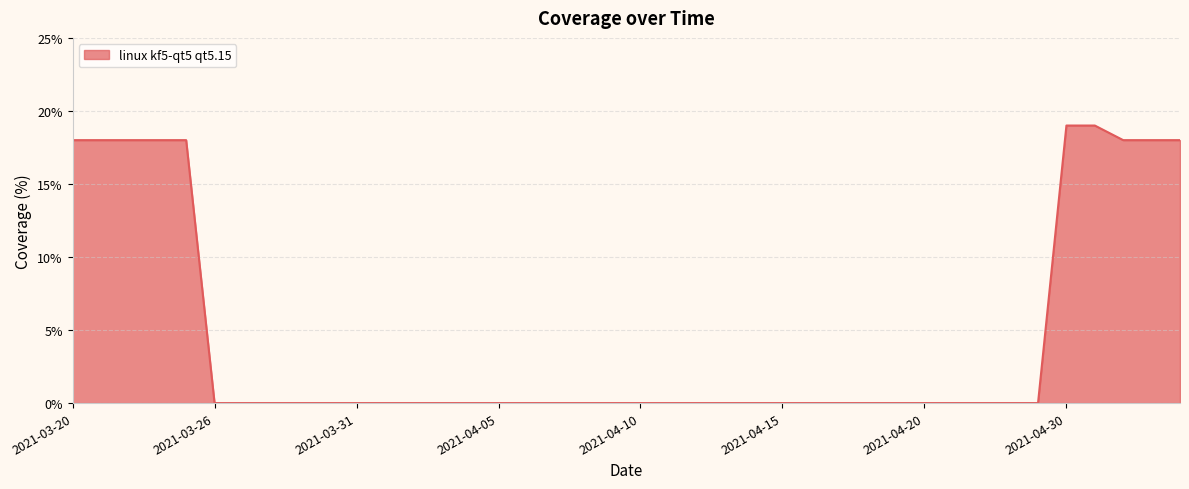

What is the maximum value shown in the chart?

19